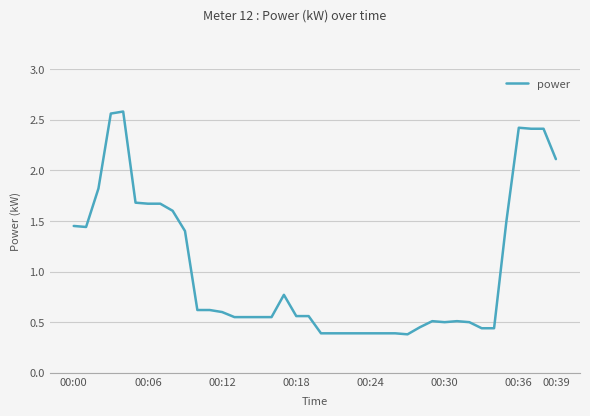

Does the chart display data point markers on the line(s)?

No